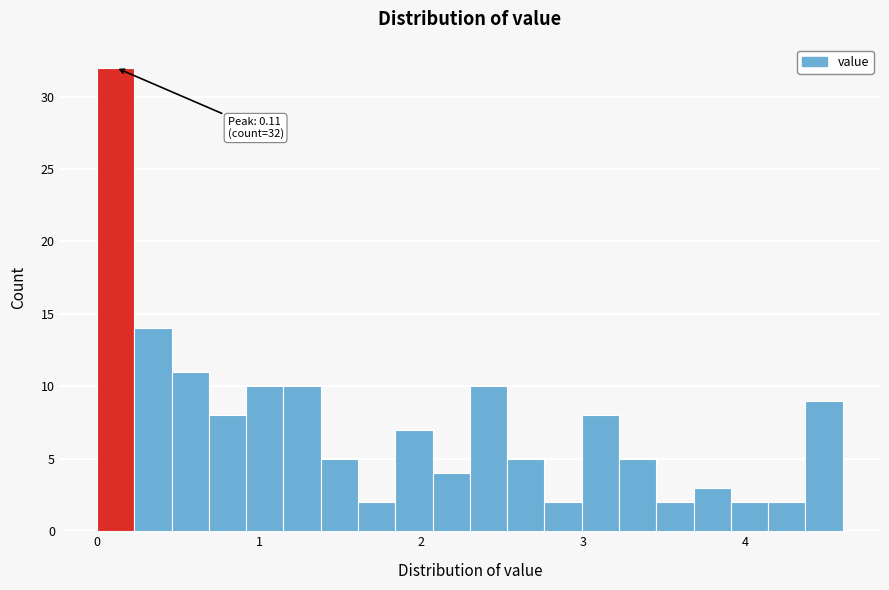

Read against the x-axis, roughly where is the centre of the tallest bar?

0.1